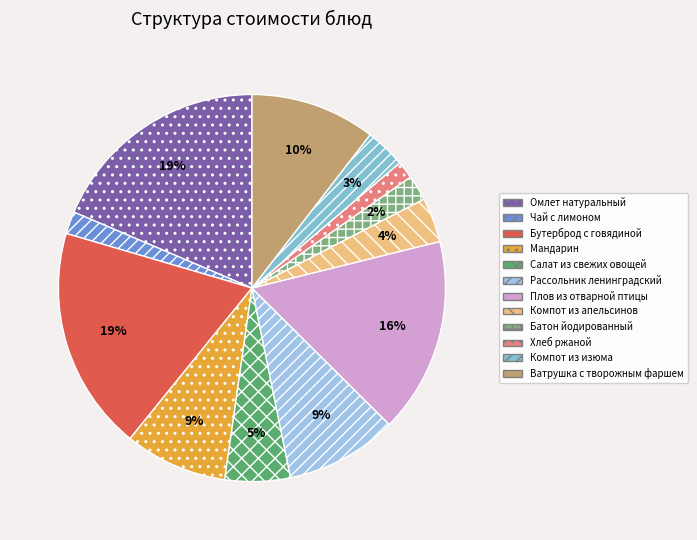

Combined, do Бутерброд с говядиной and Компот из апельсинов account for over 50%?

No